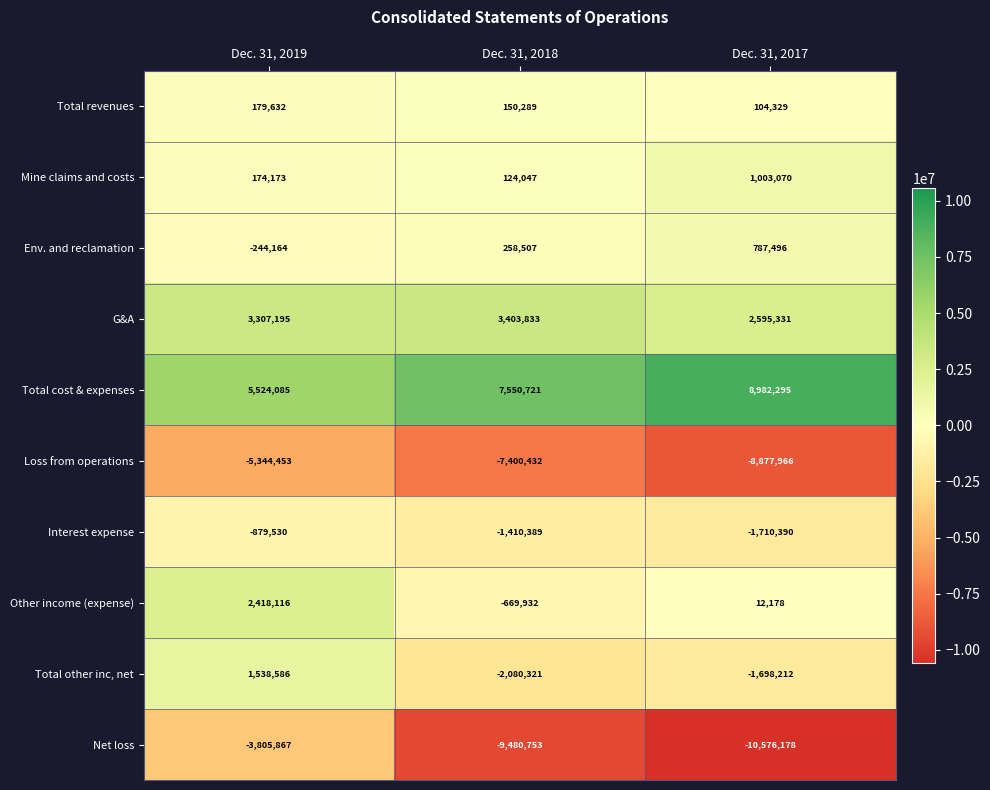

True or false: Total cost & expenses has a value of 8982295 at Dec. 31, 2017.

True